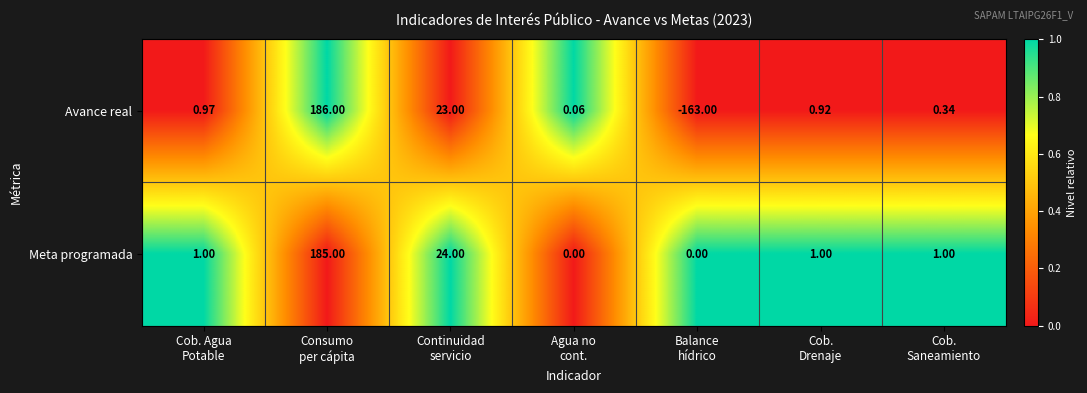

How many distinct data groups are displayed?

2